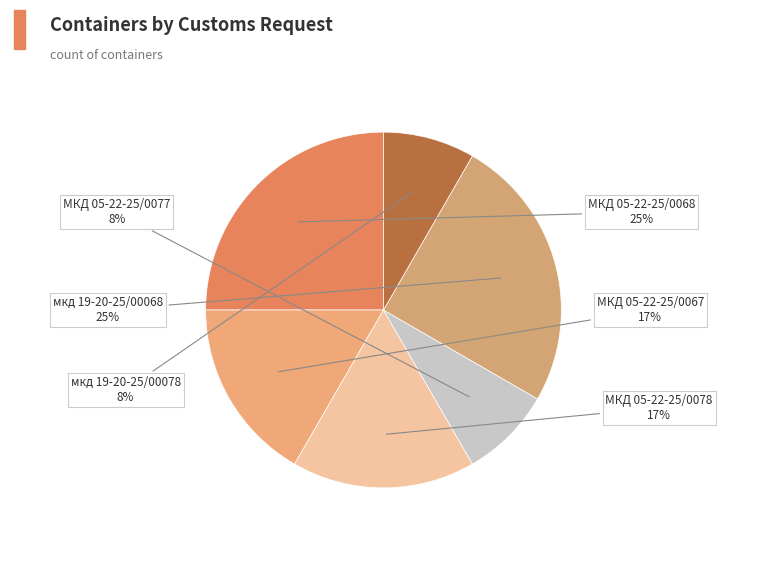

Count the number of slices in the pie.

6